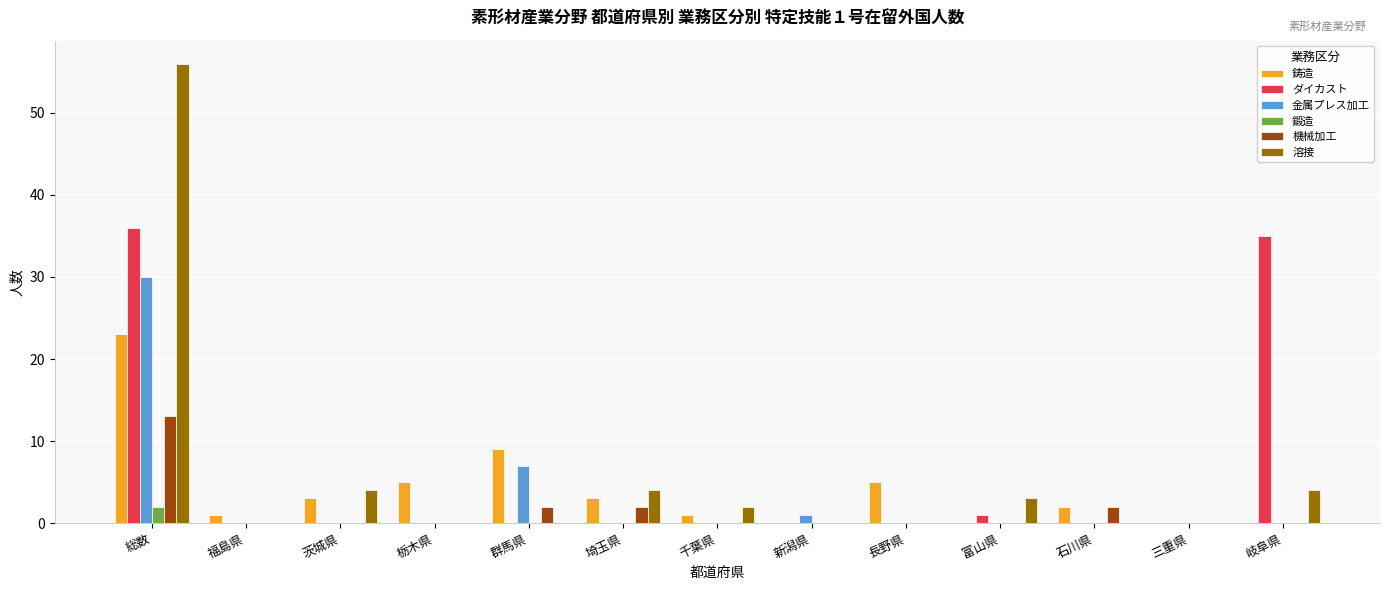

True or false: 鍛造 has a value of 0 at 長野県.

True